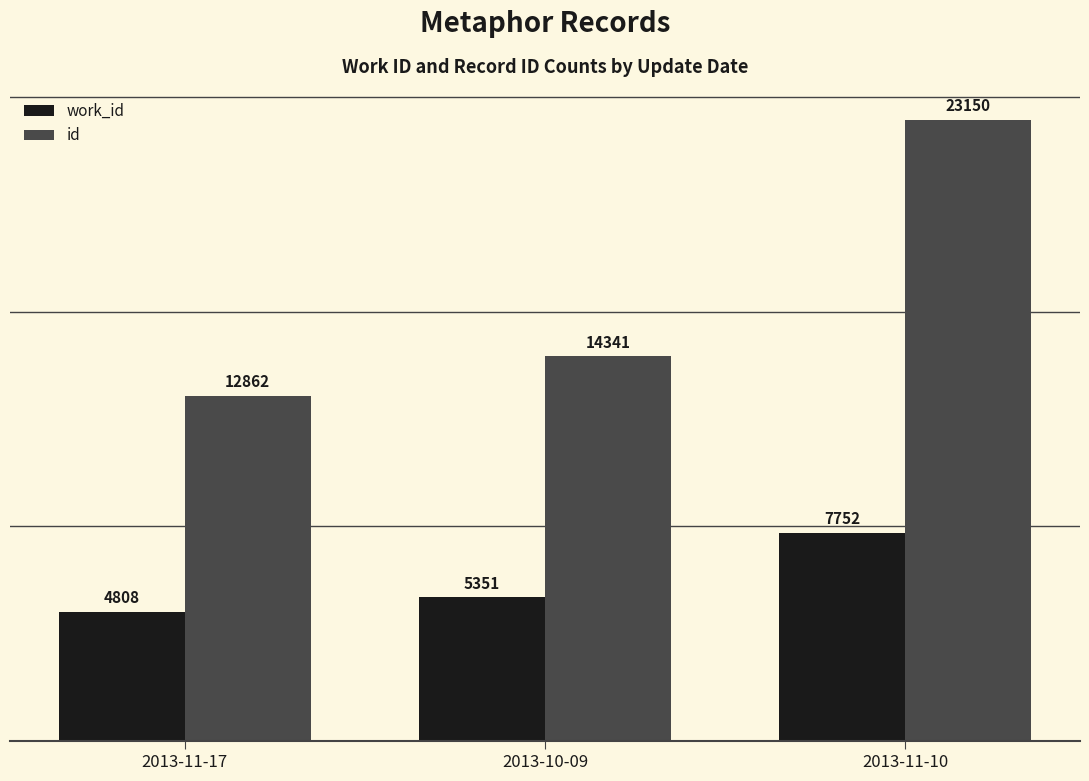

What is the difference between the id values at 2013-10-09 and 2013-11-17?

1479